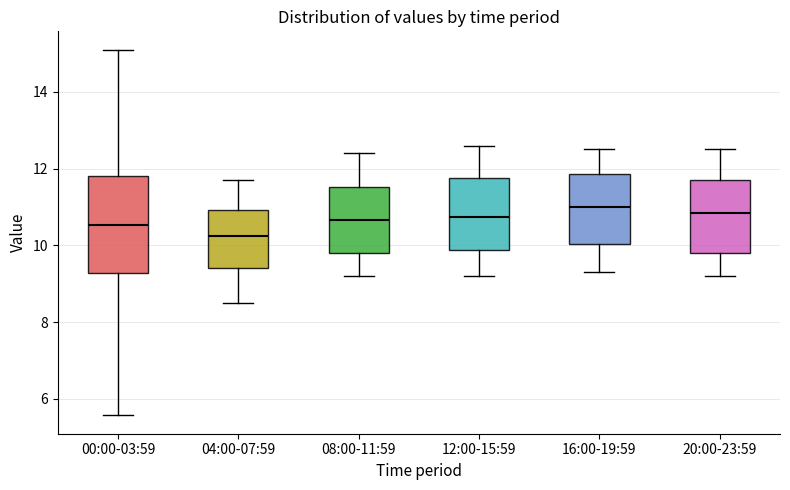

Comparing the boxes themselves (not the whiskers), which one is the tallest?

00:00-03:59